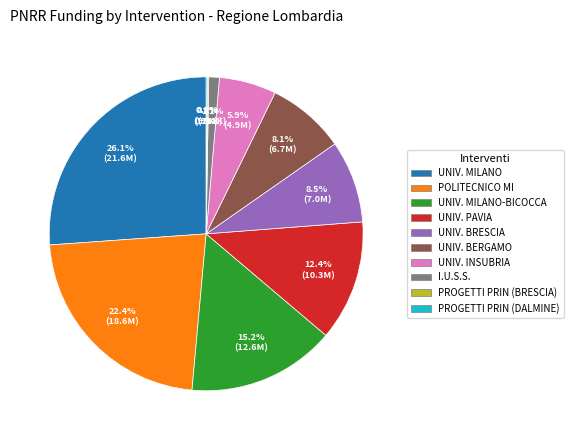

Is there a majority slice in this chart?

No